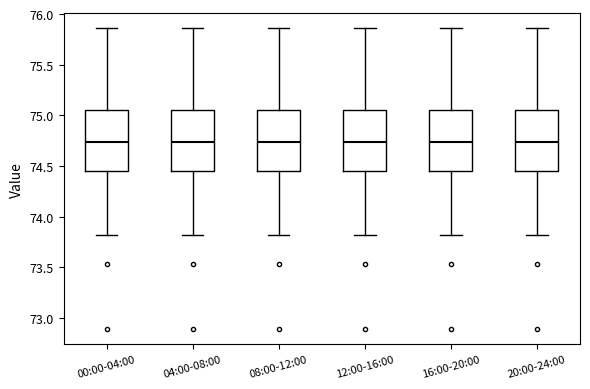

Reading left to right, transcribe this box plot: for each box, give where its median line is, the range the box spans, and where its two whiskers end, as read against the y-axis. The values are not printed on the chart, so give them approximately, as read against the axis.

00:00-04:00: median 74.75, box 74.45 to 75.05, whiskers 73.80 to 75.85
04:00-08:00: median 74.75, box 74.45 to 75.05, whiskers 73.80 to 75.85
08:00-12:00: median 74.75, box 74.45 to 75.05, whiskers 73.80 to 75.85
12:00-16:00: median 74.75, box 74.45 to 75.05, whiskers 73.80 to 75.85
16:00-20:00: median 74.75, box 74.45 to 75.05, whiskers 73.80 to 75.85
20:00-24:00: median 74.75, box 74.45 to 75.05, whiskers 73.80 to 75.85